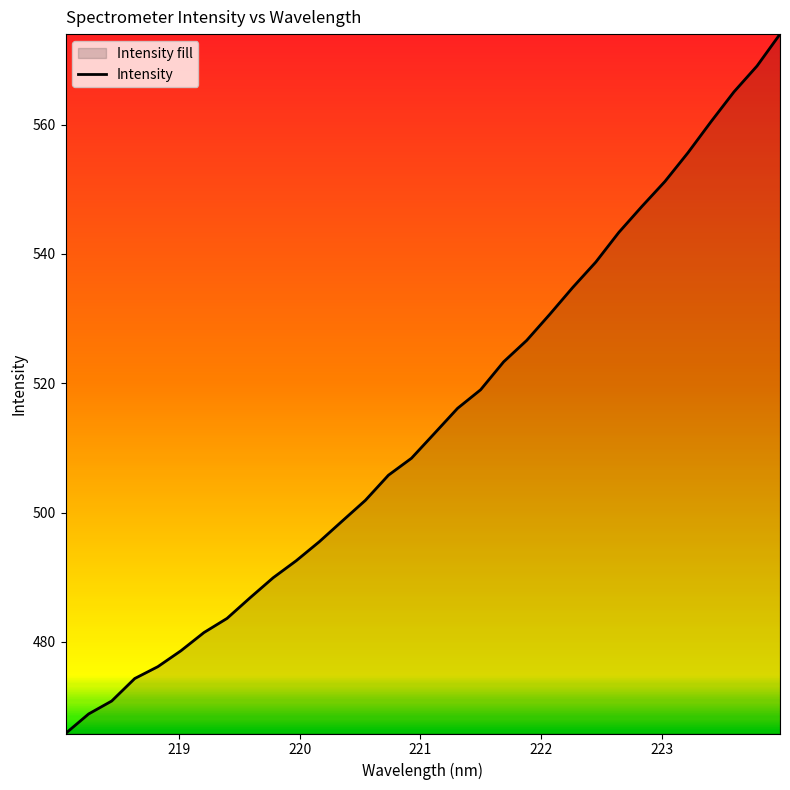

What is the difference between the second highest and second lowest values?

100.2